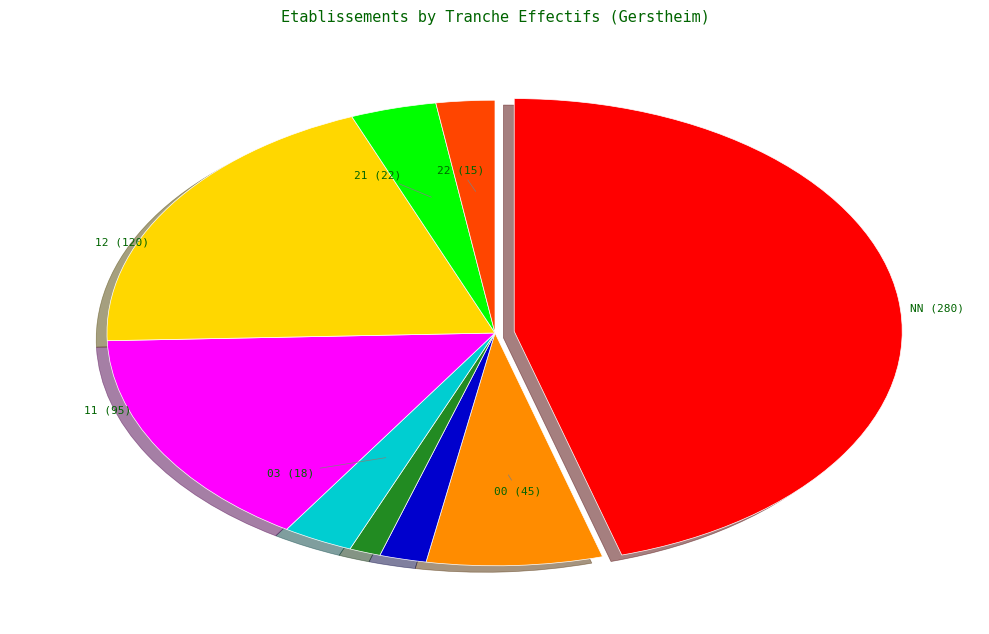

Does any single category account for the majority?

No